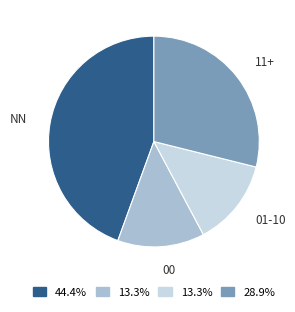

Does any single category account for the majority?

No